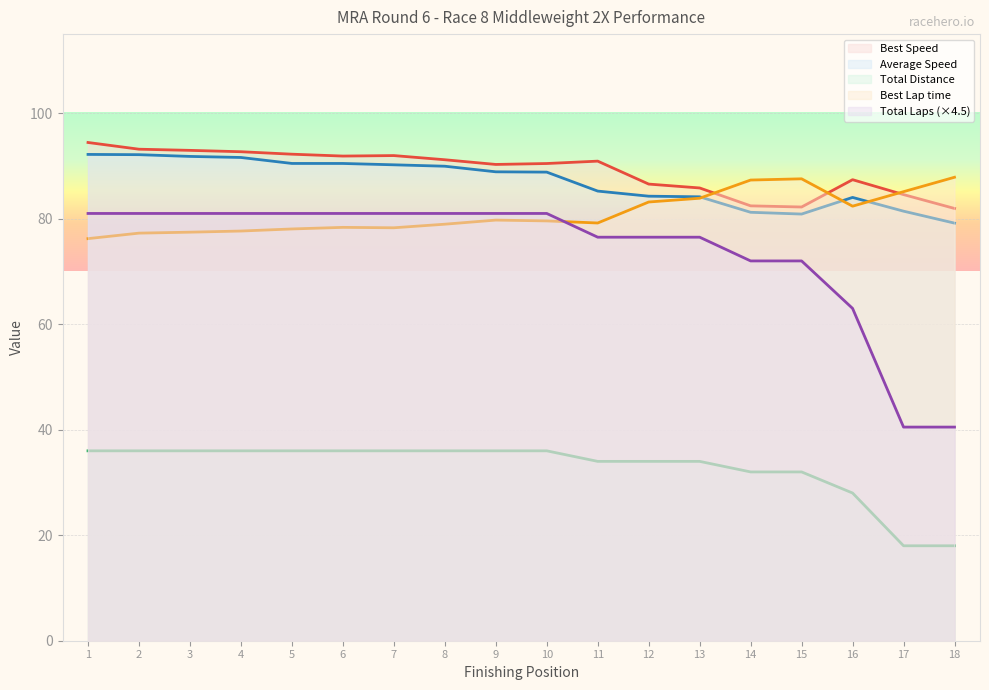

What is the sum of all Total Laps values?

590.0